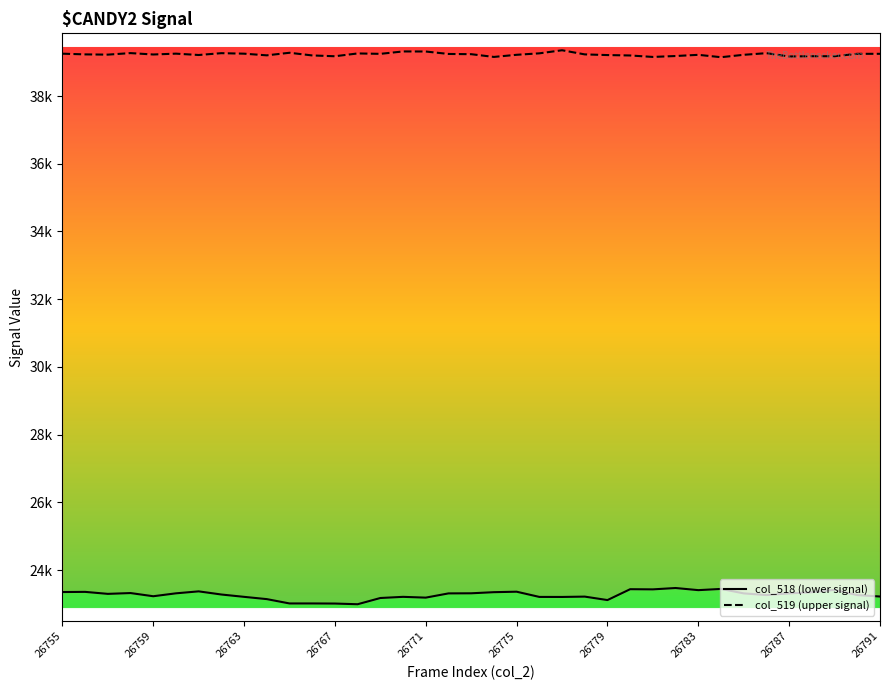

What is the minimum value shown in the chart?

22993